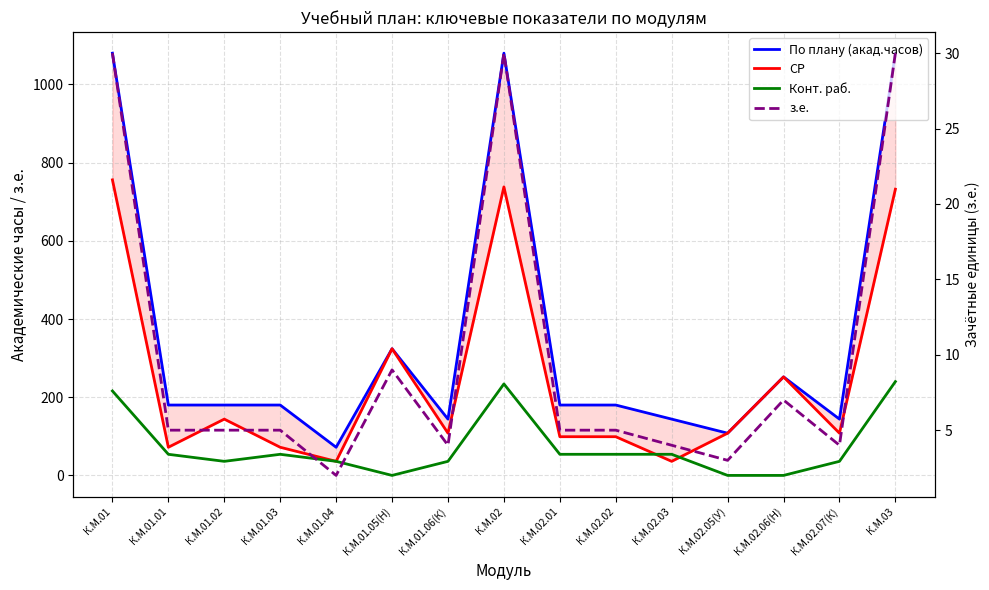

List the series in order of their overall mean, lowest first.

з.е., Конт. раб., СР, По плану (акад.часов)